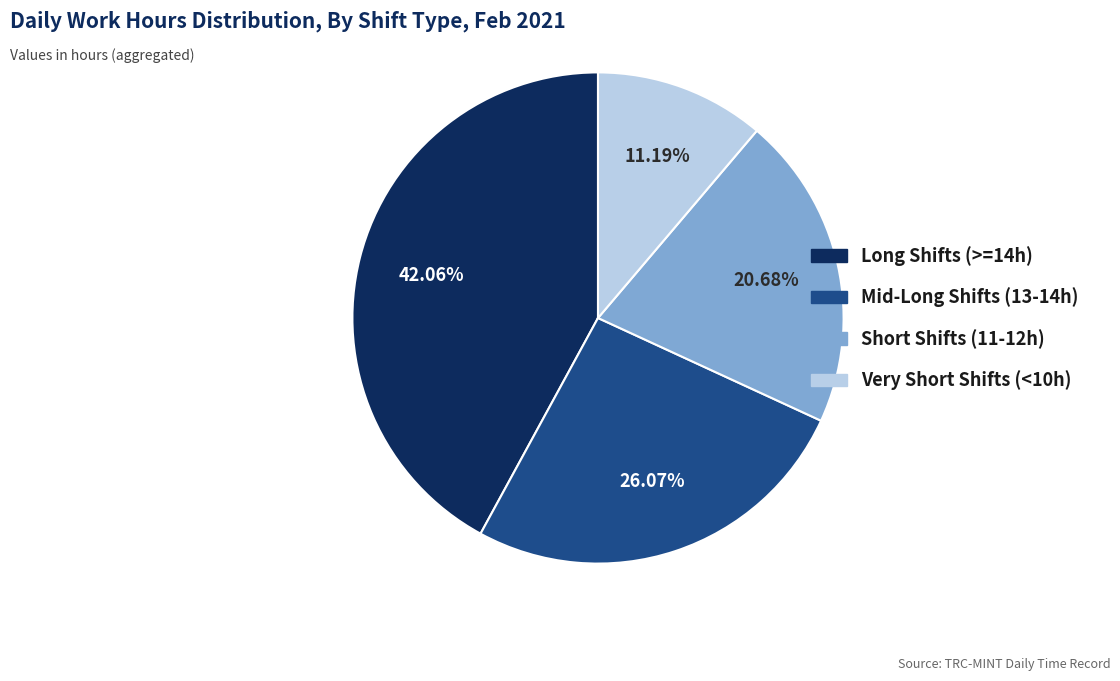

How many slices are in this pie chart?

4